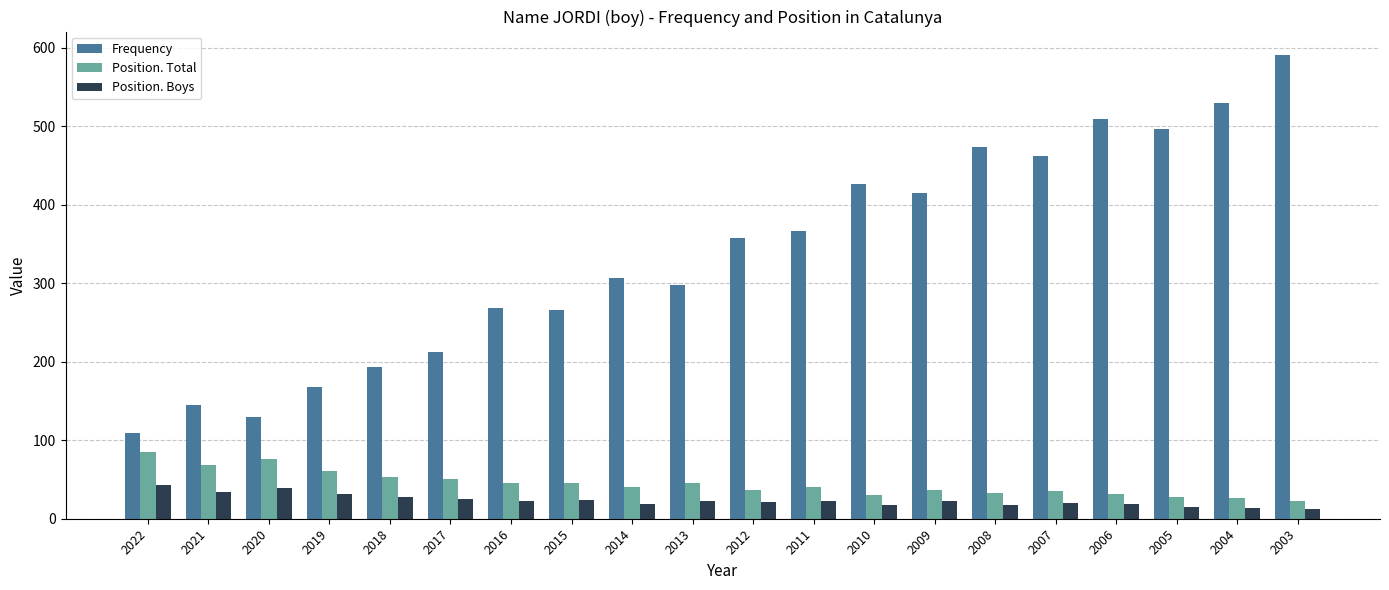

Are the bars horizontal?

No